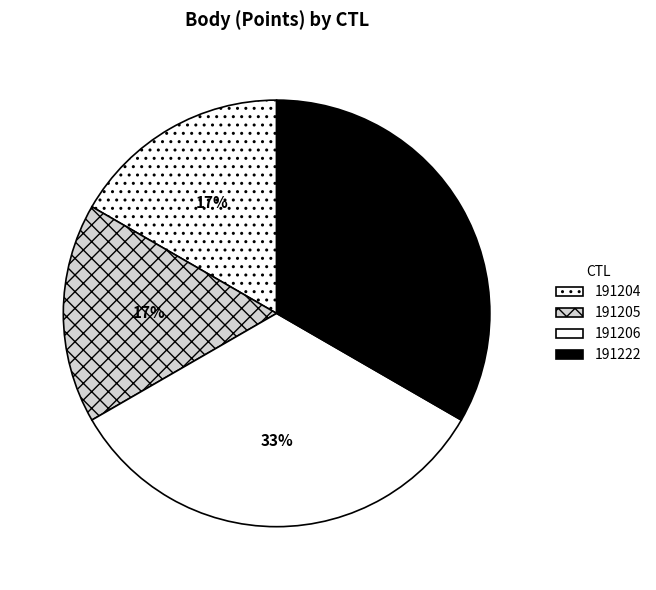

What portion of the pie excludes 191204?

83.3%